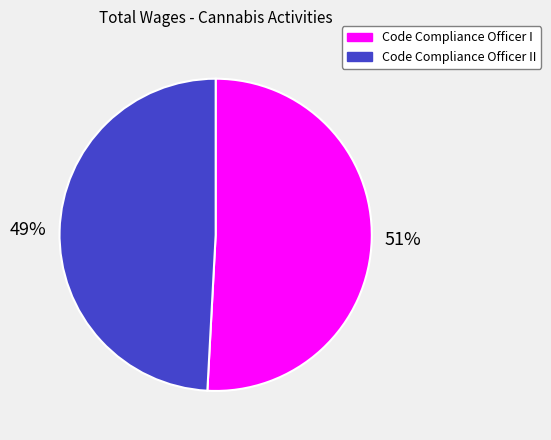

What percentage is the Code Compliance Officer II slice, to the nearest percent?

49%